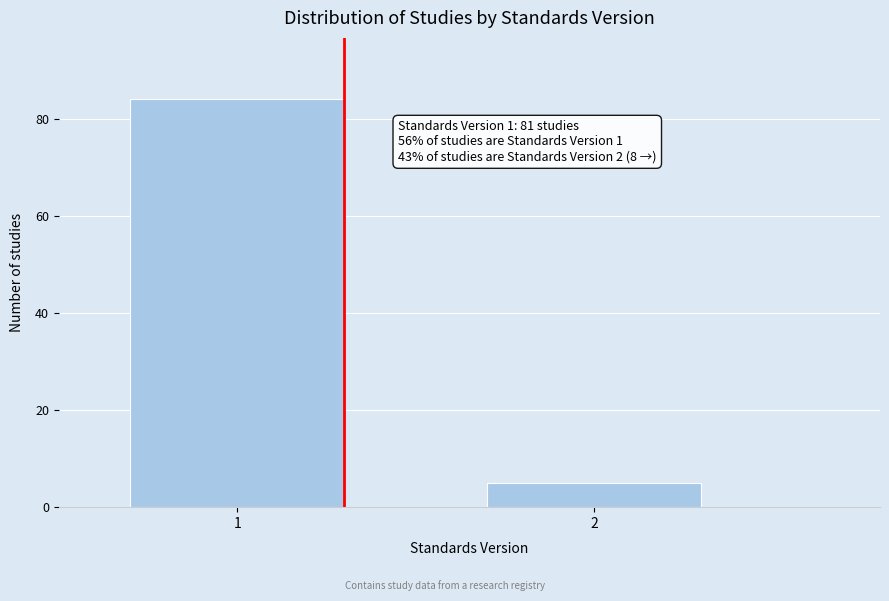

Reading left to right, extract all data points from this chart.

1=84	2=5